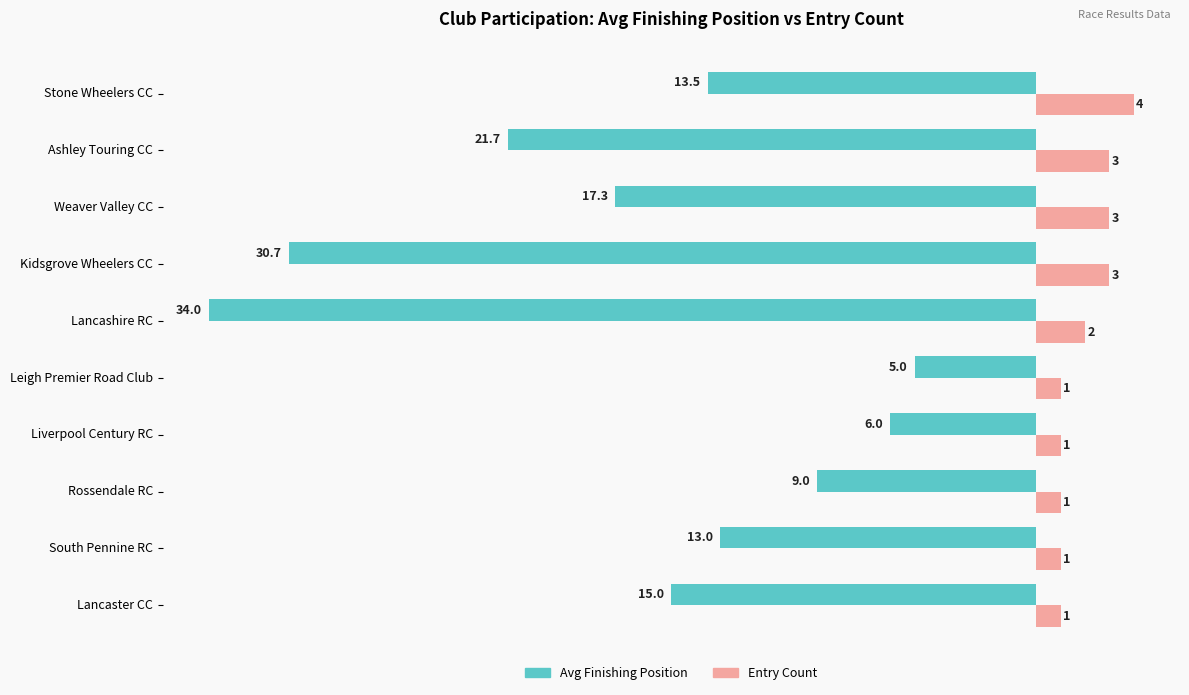

What is the average value of the Entry Count series?

2.0